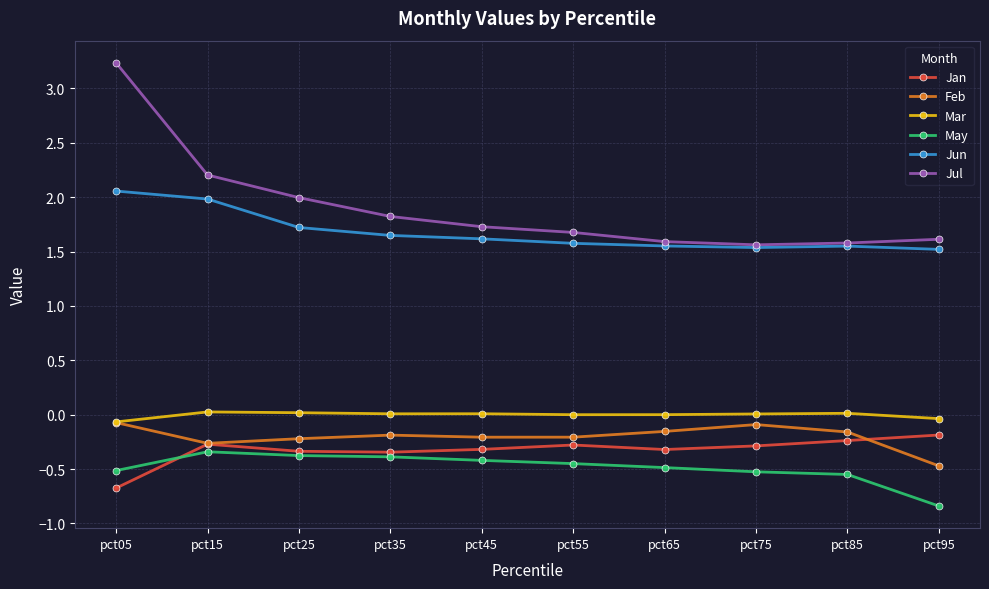

What is the total value across all series at pct35?

2.6